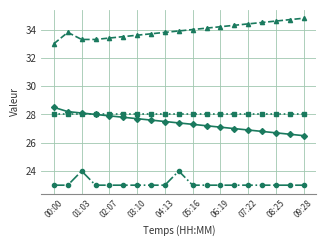

What is the smallest value displayed?

23.0